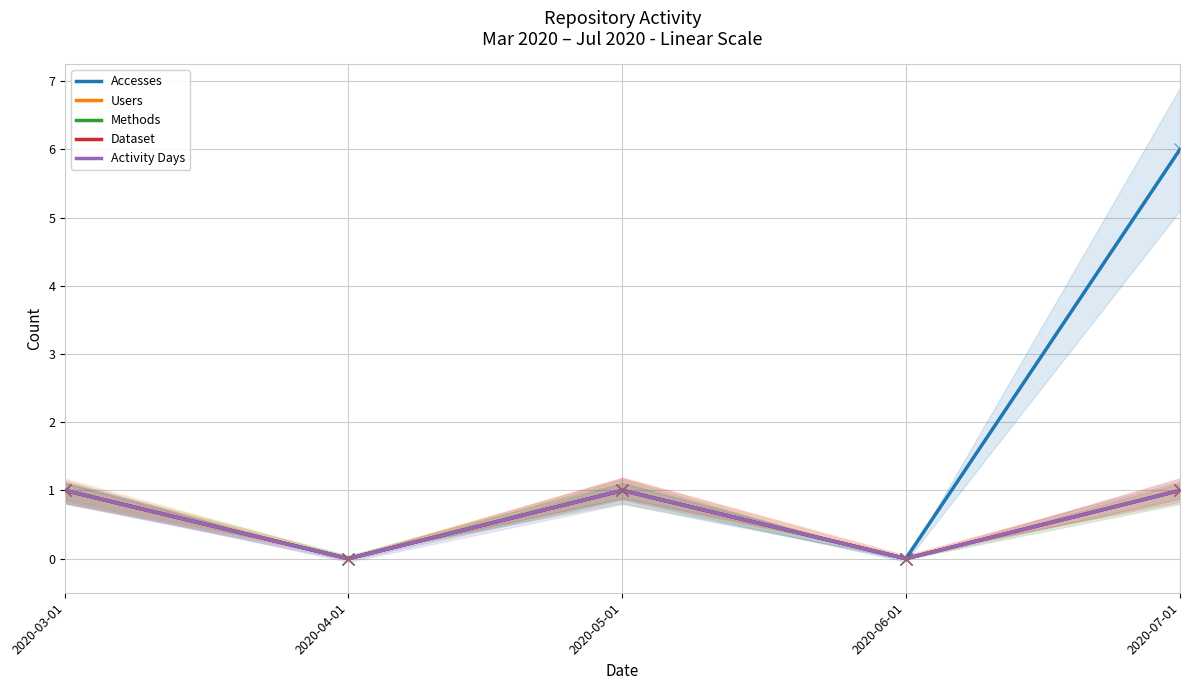

At how many categories does at least one series exceed 0?

3